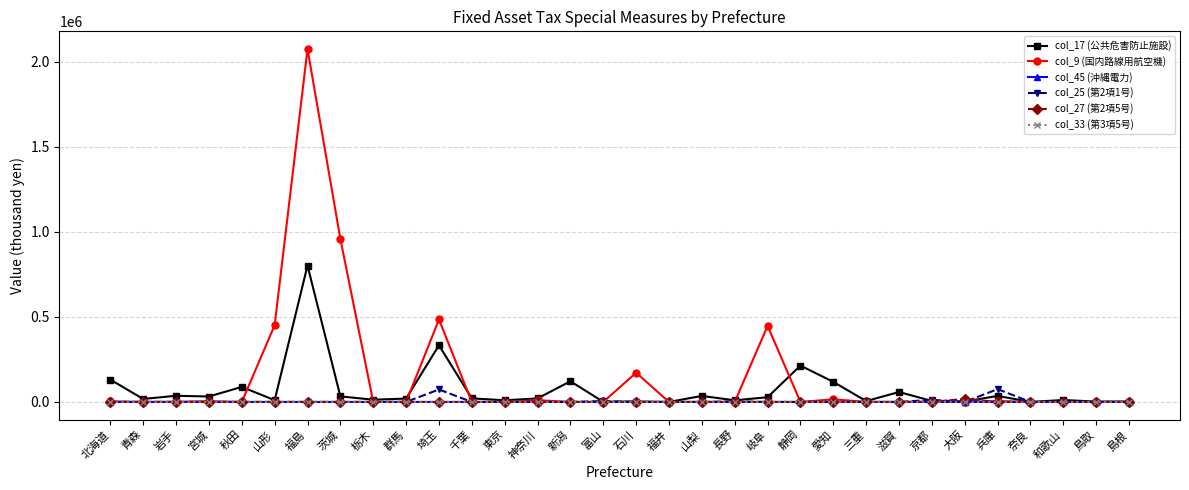

At which category is the sum across all series the highest?

福島